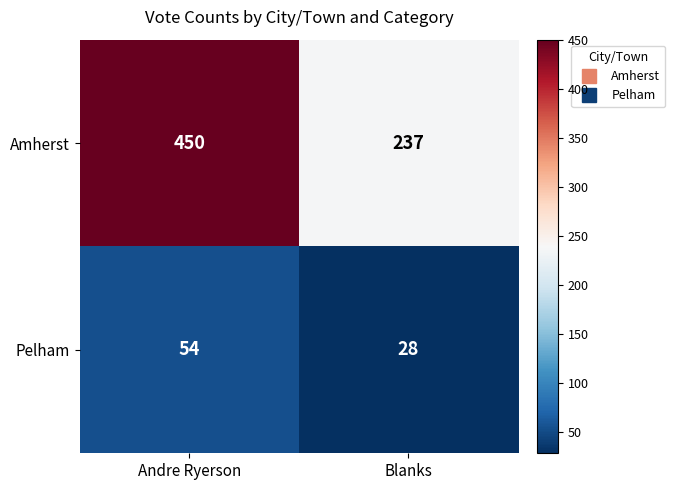

What is the sum of the Amherst values at Andre Ryerson and Blanks?

687